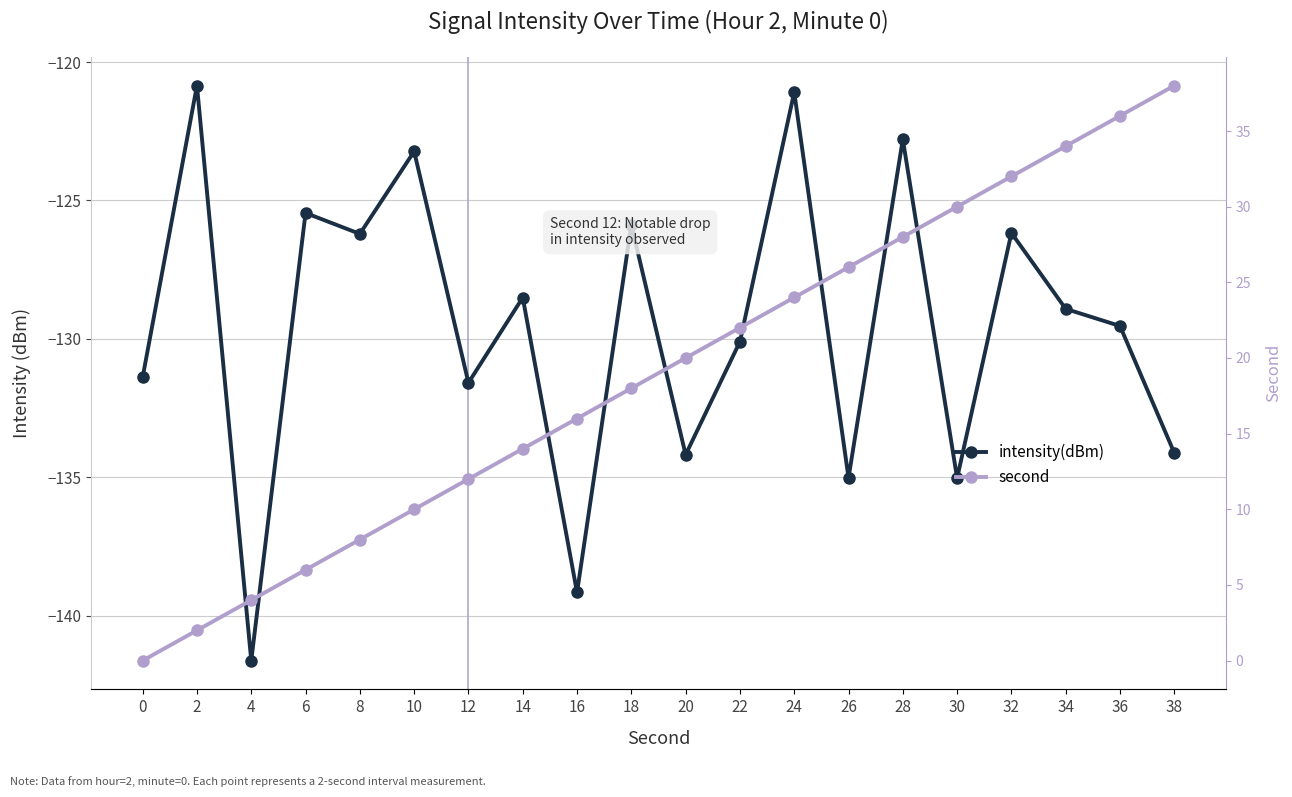

Is the value of second at 8 greater than the value of intensity(dBm) at 34?

Yes